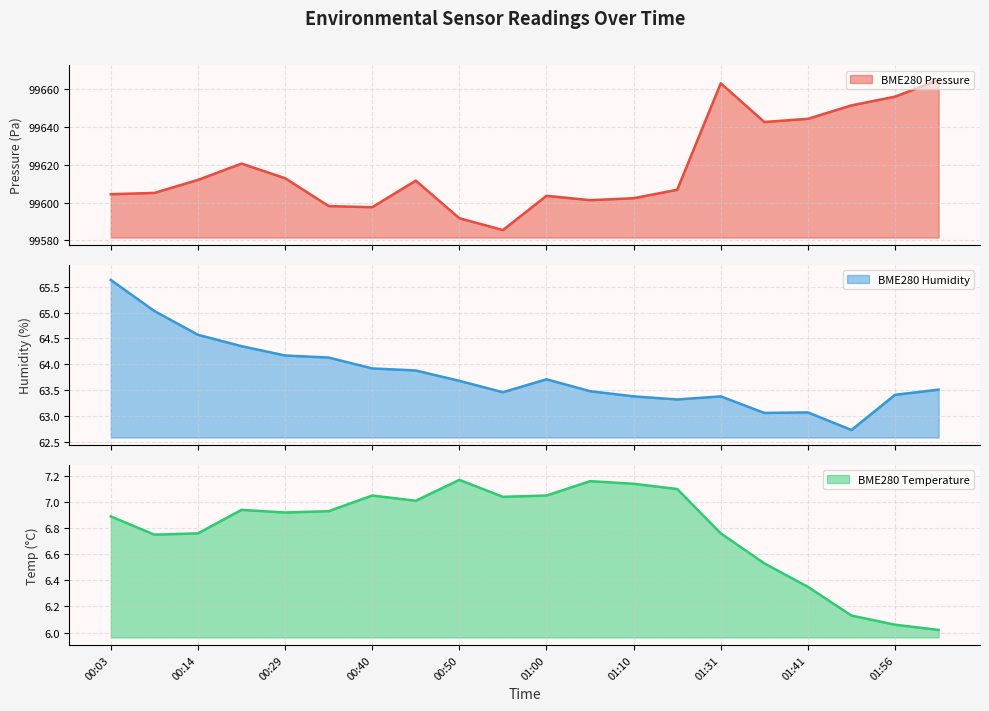

Rank the series by their maximum value, from highest to lowest.

BME280_pressure, BME280_humidity, BME280_temperature